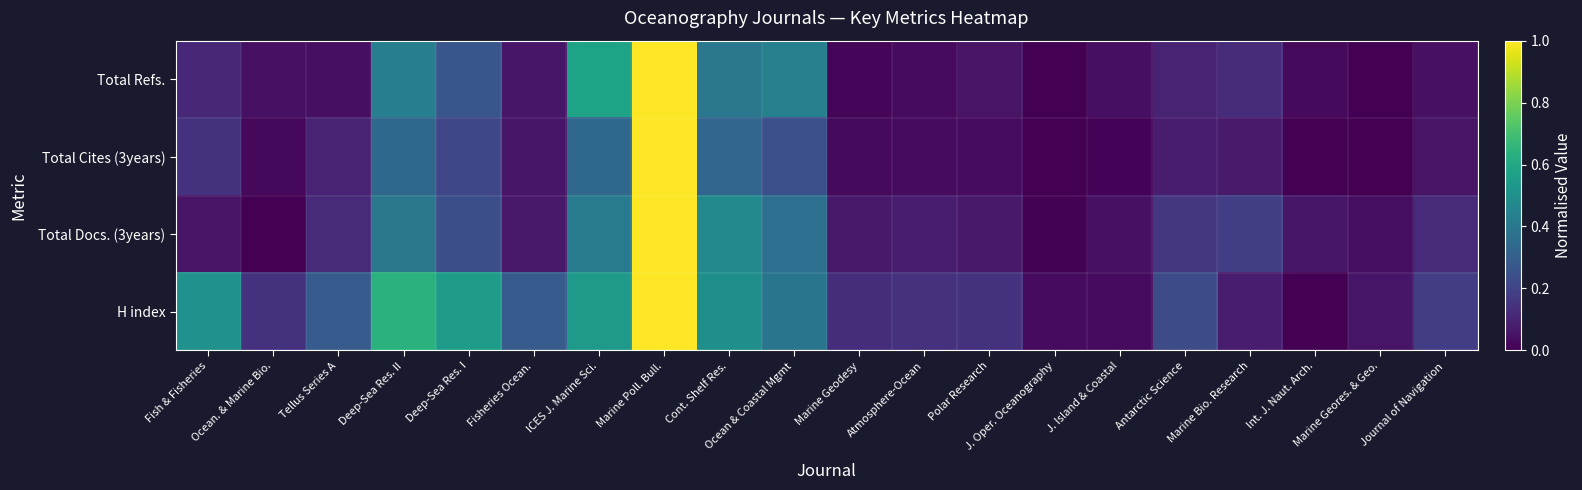

Reading left to right, transcribe all the data shown in this chart.

Total Refs.: Fish & Fisheries=0.1	Ocean. & Marine Bio.=0.0	Tellus Series A=0.0	Deep-Sea Res. II=0.4	Deep-Sea Res. I=0.3	Fisheries Ocean.=0.1	ICES J. Marine Sci.=0.6	Marine Poll. Bull.=1.0	Cont. Shelf Res.=0.4	Ocean & Coastal Mgmt=0.4	Marine Geodesy=0.0	Atmosphere-Ocean=0.0	Polar Research=0.1	J. Oper. Oceanography=0.0	J. Island & Coastal=0.0	Antarctic Science=0.1	Marine Bio. Research=0.1	Int. J. Naut. Arch.=0.0	Marine Geores. & Geo.=0.0	Journal of Navigation=0.0
Total Cites (3years): Fish & Fisheries=0.1	Ocean. & Marine Bio.=0.0	Tellus Series A=0.1	Deep-Sea Res. II=0.3	Deep-Sea Res. I=0.2	Fisheries Ocean.=0.1	ICES J. Marine Sci.=0.3	Marine Poll. Bull.=1.0	Cont. Shelf Res.=0.3	Ocean & Coastal Mgmt=0.2	Marine Geodesy=0.0	Atmosphere-Ocean=0.0	Polar Research=0.0	J. Oper. Oceanography=0.0	J. Island & Coastal=0.0	Antarctic Science=0.1	Marine Bio. Research=0.1	Int. J. Naut. Arch.=0.0	Marine Geores. & Geo.=0.0	Journal of Navigation=0.1
Total Docs. (3years): Fish & Fisheries=0.1	Ocean. & Marine Bio.=0.0	Tellus Series A=0.1	Deep-Sea Res. II=0.4	Deep-Sea Res. I=0.2	Fisheries Ocean.=0.1	ICES J. Marine Sci.=0.4	Marine Poll. Bull.=1.0	Cont. Shelf Res.=0.5	Ocean & Coastal Mgmt=0.4	Marine Geodesy=0.1	Atmosphere-Ocean=0.1	Polar Research=0.1	J. Oper. Oceanography=0.0	J. Island & Coastal=0.0	Antarctic Science=0.2	Marine Bio. Research=0.2	Int. J. Naut. Arch.=0.1	Marine Geores. & Geo.=0.0	Journal of Navigation=0.1
H index: Fish & Fisheries=0.5	Ocean. & Marine Bio.=0.1	Tellus Series A=0.3	Deep-Sea Res. II=0.6	Deep-Sea Res. I=0.6	Fisheries Ocean.=0.3	ICES J. Marine Sci.=0.5	Marine Poll. Bull.=1.0	Cont. Shelf Res.=0.5	Ocean & Coastal Mgmt=0.4	Marine Geodesy=0.1	Atmosphere-Ocean=0.1	Polar Research=0.1	J. Oper. Oceanography=0.0	J. Island & Coastal=0.0	Antarctic Science=0.2	Marine Bio. Research=0.1	Int. J. Naut. Arch.=0.0	Marine Geores. & Geo.=0.1	Journal of Navigation=0.2